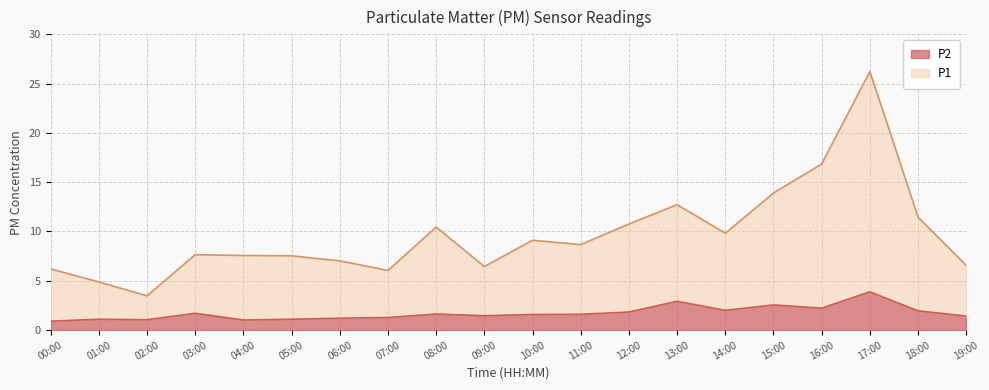

List the labels in order of P2 value, smallest first.

00:00, 04:00, 02:00, 01:00, 05:00, 06:00, 07:00, 19:00, 09:00, 10:00, 11:00, 08:00, 03:00, 12:00, 18:00, 14:00, 16:00, 15:00, 13:00, 17:00